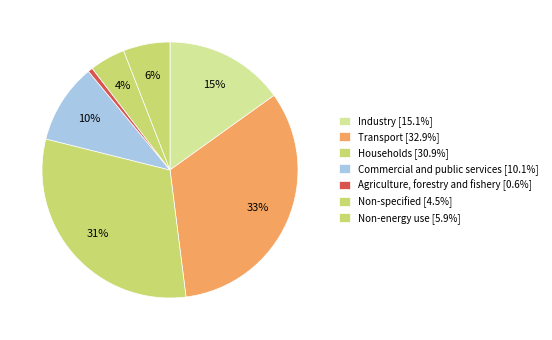

How many slices are in this pie chart?

7